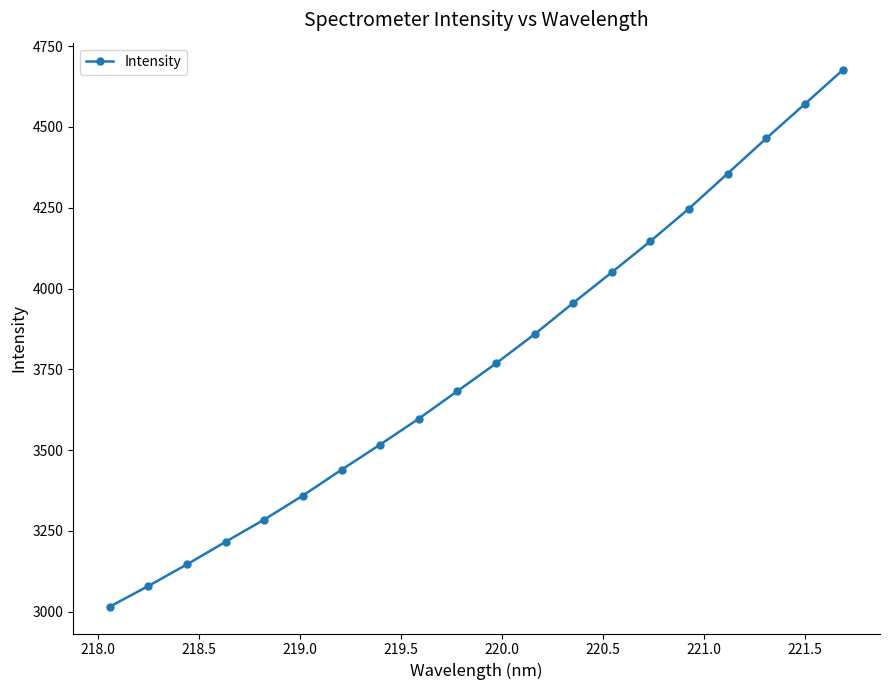

What is the sum of all values?

75435.4